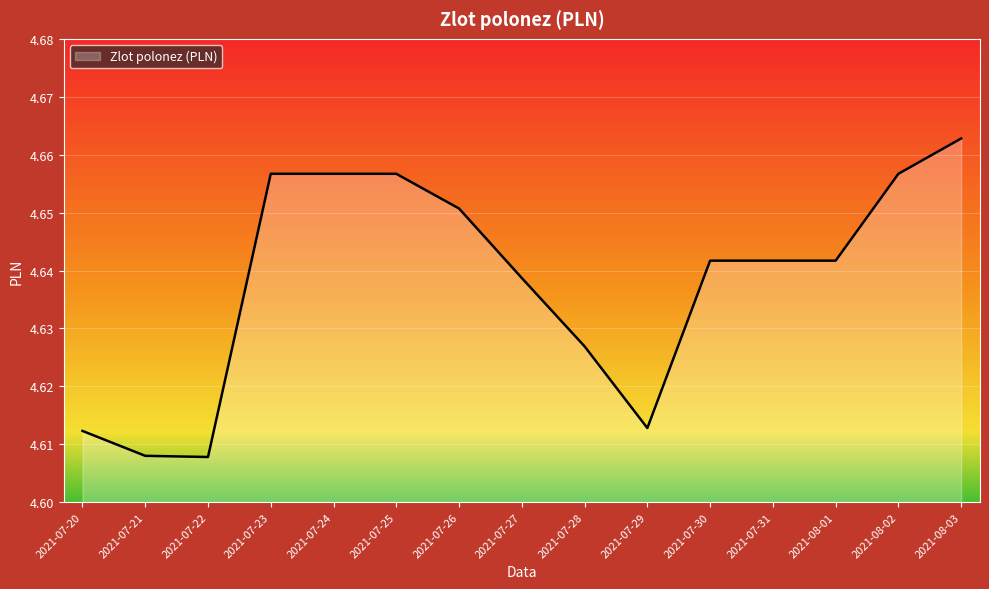

What is the ratio of the value at 2021-08-02 to the value at 2021-07-29?

1.0